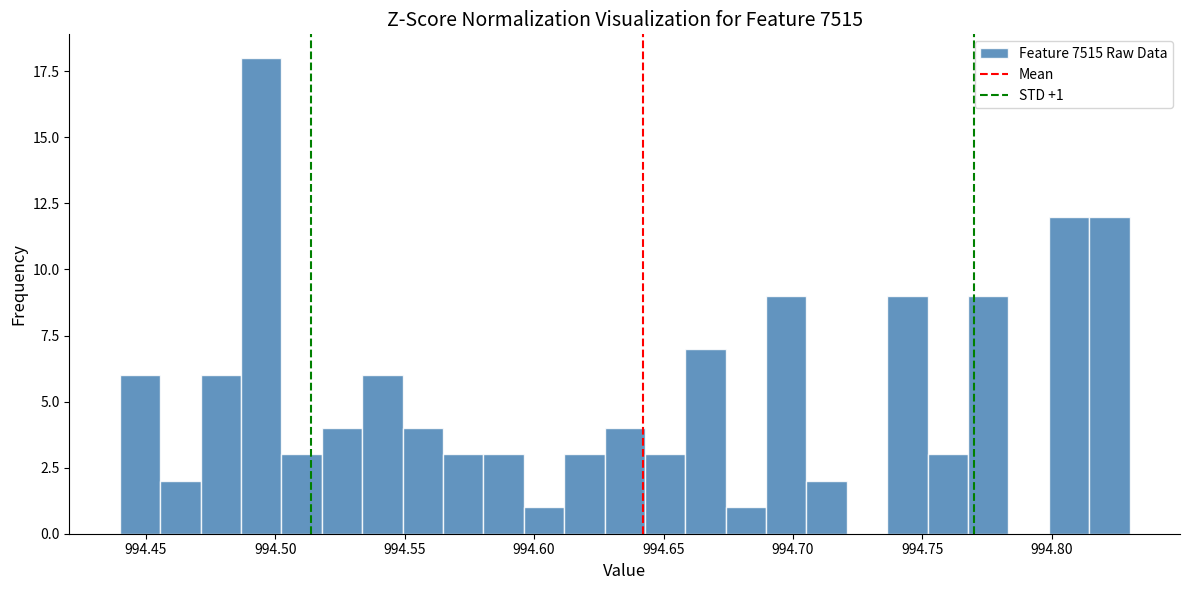

Read against the x-axis, roughly where is the centre of the tallest bar?

994.495